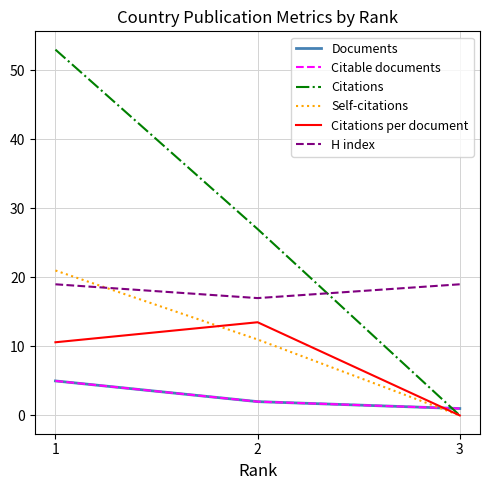

At how many categories does at least one series exceed 31?

1